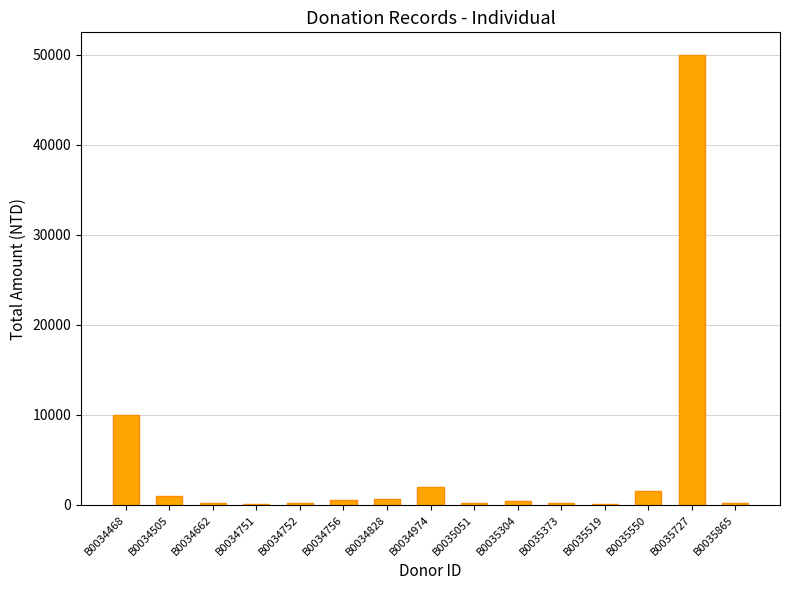

Which category has the highest value across all series?

B0035727